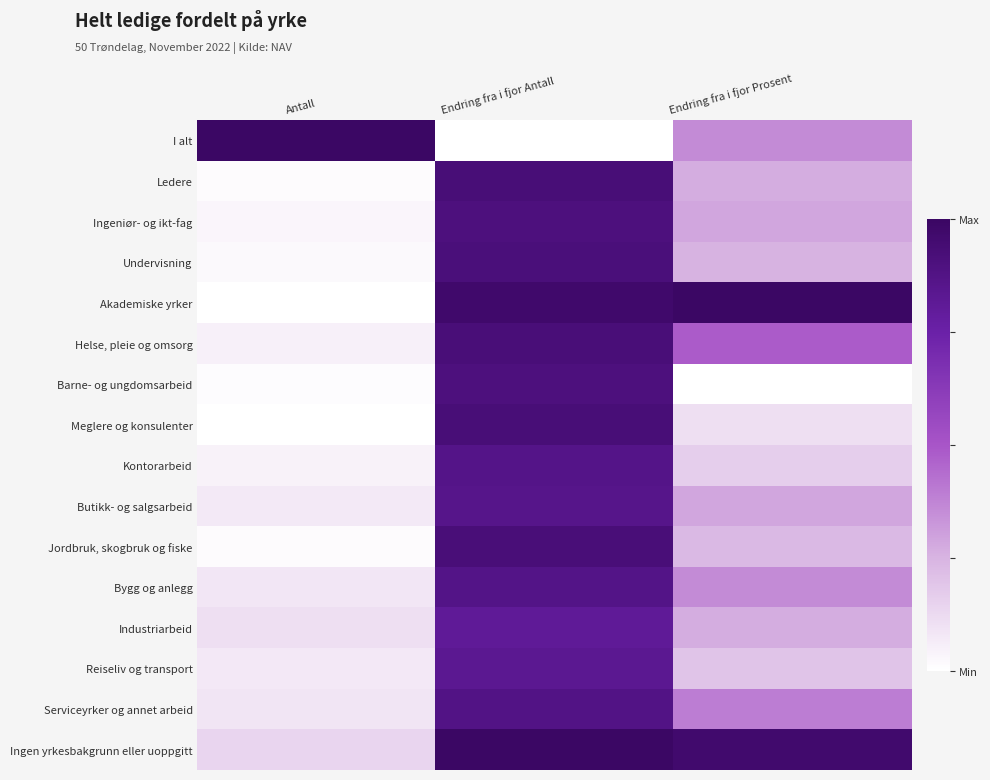

Rank the series at Antall from highest to lowest value.

I alt, Ingen yrkesbakgrunn eller uoppgitt, Industriarbeid, Serviceyrker og annet arbeid, Bygg og anlegg, Reiseliv og transport, Butikk- og salgsarbeid, Helse, pleie og omsorg, Kontorarbeid, Ingeniør- og ikt-fag, Undervisning, Ledere, Jordbruk, skogbruk og fiske, Barne- og ungdomsarbeid, Meglere og konsulenter, Akademiske yrker